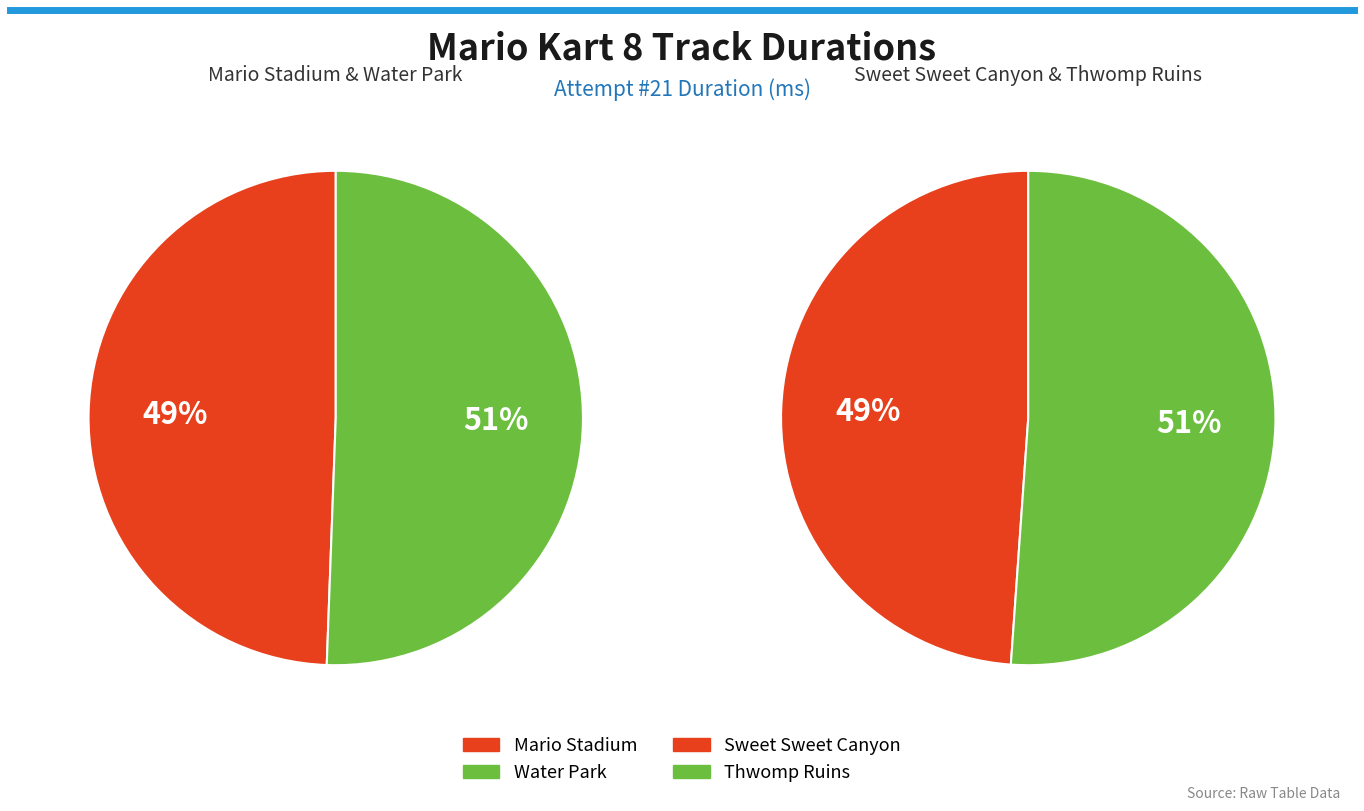

Rank the categories by value from highest to lowest.

Thwomp Ruins, Sweet Sweet Canyon, Water Park, Mario Stadium